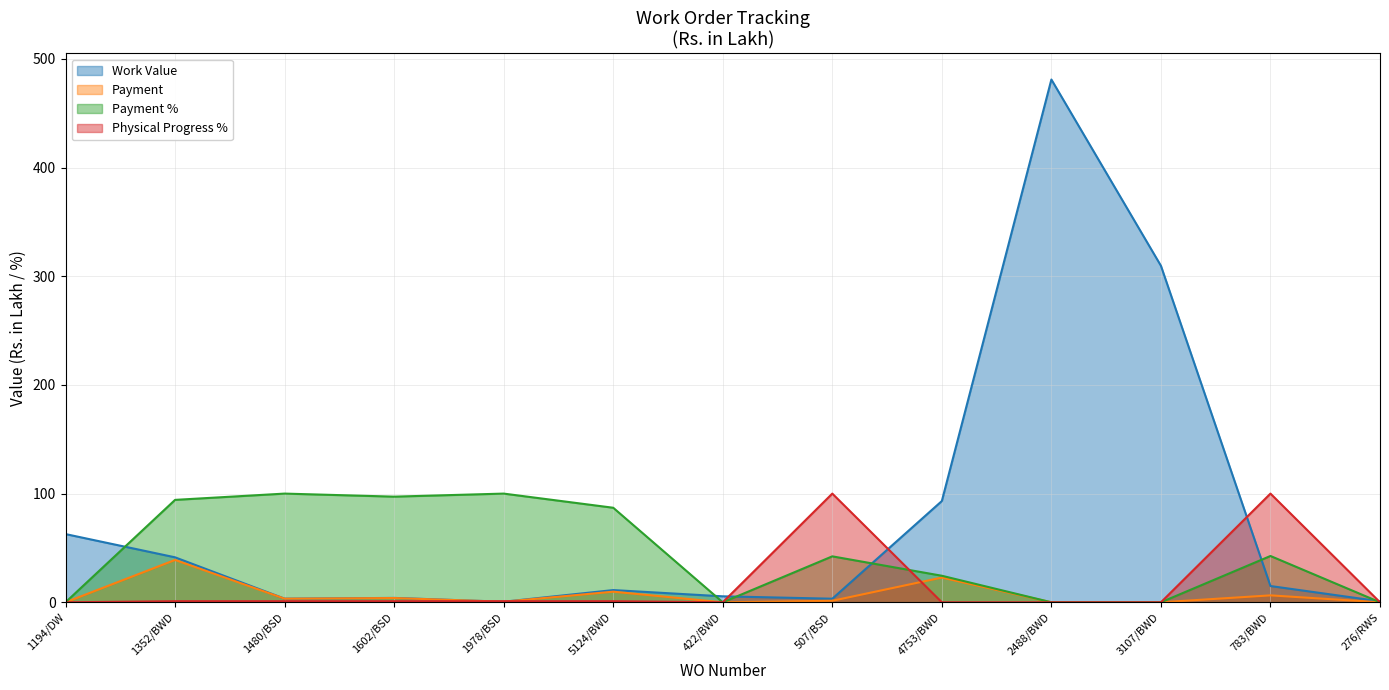

How many lines are shown in the chart?

4